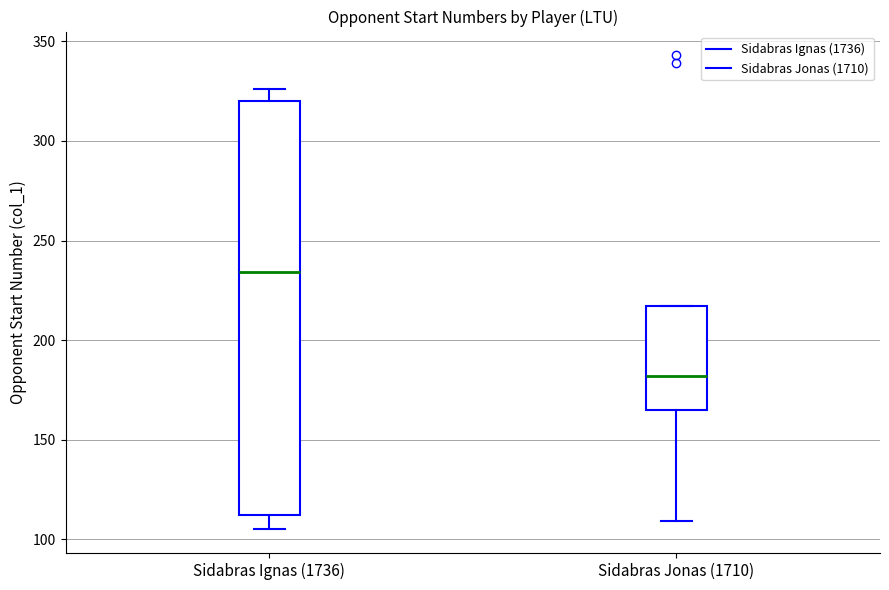

Reading left to right, read every box against the y-axis: the position of its median line, the range the box covers, and the ends of its whiskers. The values are not printed on the chart, so give them approximately, as read against the axis.

Sidabras Ignas (1736): median 235, box 110 to 320, whiskers 105 to 325
Sidabras Jonas (1710): median 180, box 165 to 215, whiskers 110 to 215